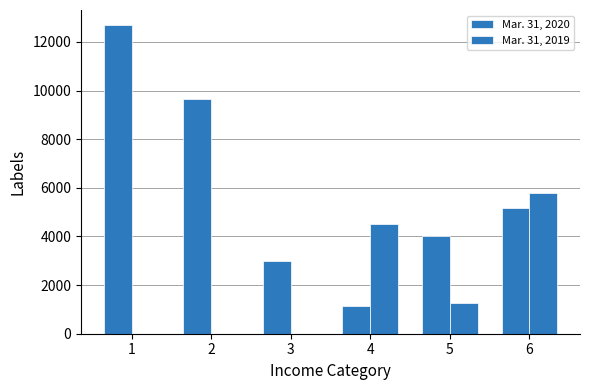

Reading left to right, list all the values displayed in this chart.

Mar. 31, 2020: 1=12681	2=9674	3=3007	4=1155	5=4023	6=5178
Mar. 31, 2019: 1=0	2=0	3=0	4=4527	5=1278	6=5805